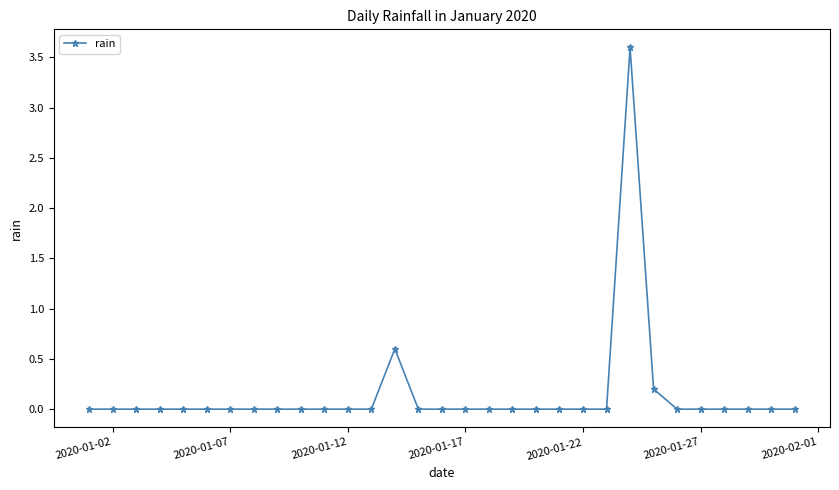

True or false: there are more than 0 points higher than both neighbors.

True